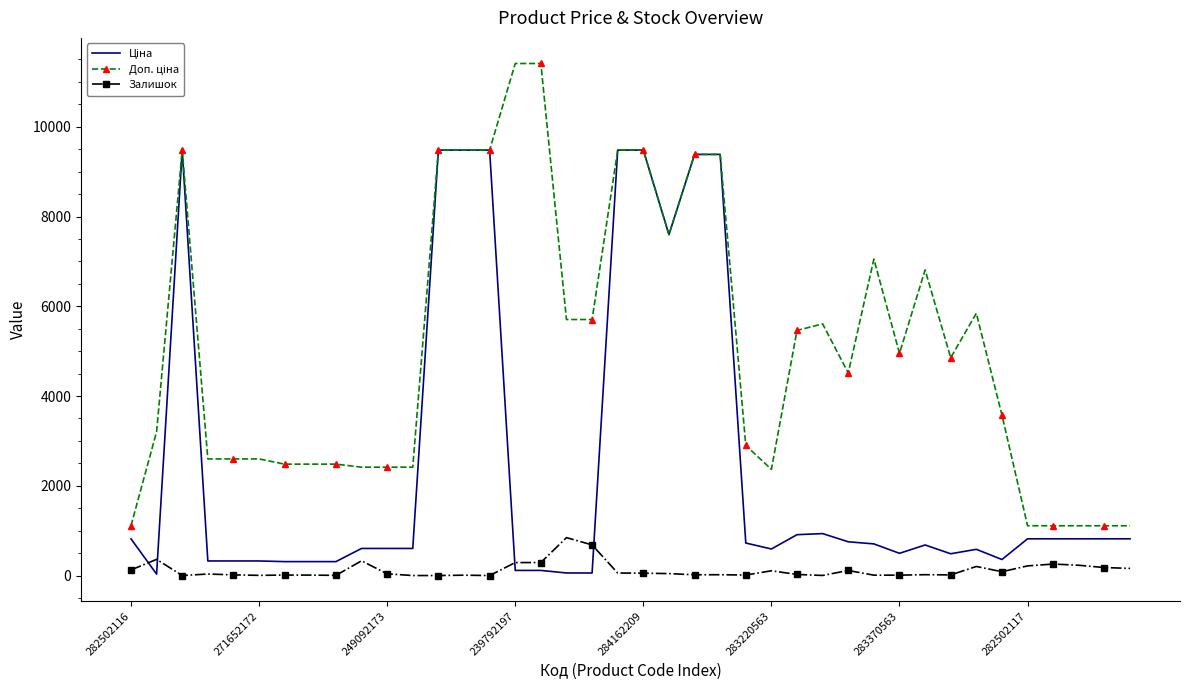

What is the maximum value shown in the chart?

11410.0